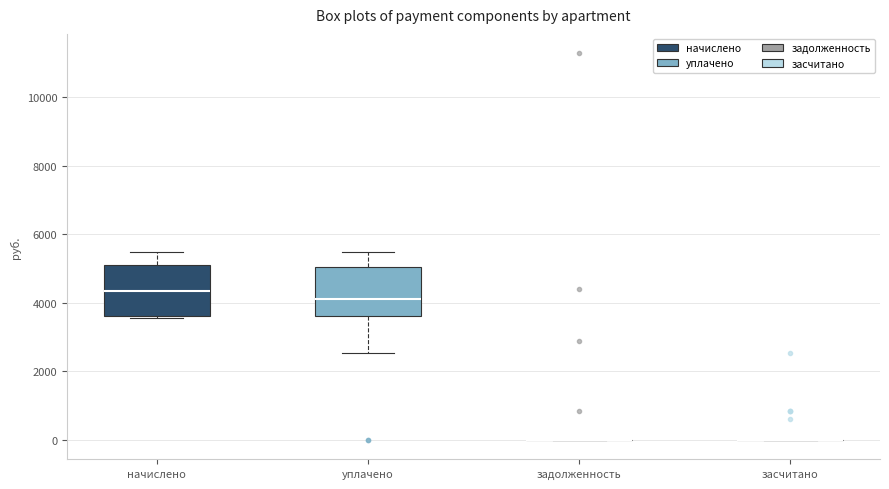

Reading left to right, transcribe this box plot: for each box, give where its median line is, the range the box spans, and where its two whiskers end, as read against the y-axis. The values are not printed on the chart, so give them approximately, as read against the axis.

начислено: median 4400, box 3600 to 5000, whiskers 3600 (just below the box's lower edge) to 5400
уплачено: median 4200, box 3600 to 5000, whiskers 2600 to 5400
задолженность: box collapsed to a line at 0, whiskers 0 to 0
засчитано: box collapsed to a line at 0, whiskers 0 to 0